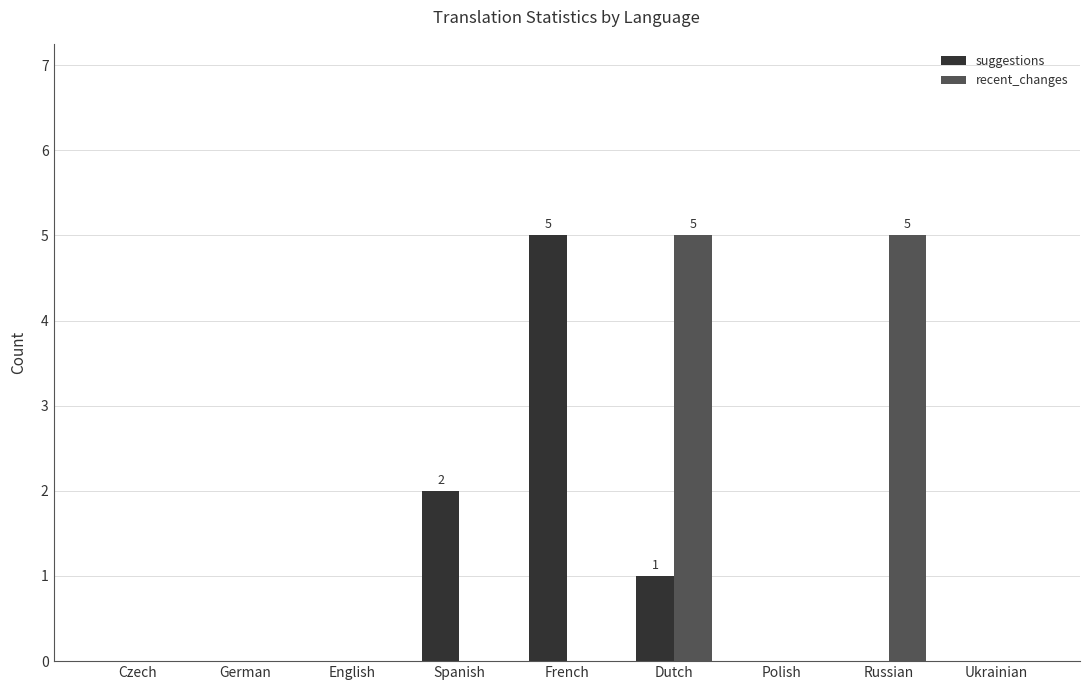

Between Czech and Dutch, which series saw the biggest shift?

recent_changes